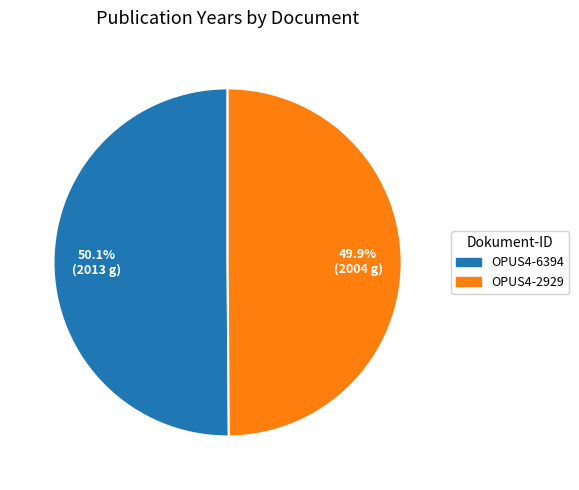

Does any single category account for the majority?

Yes